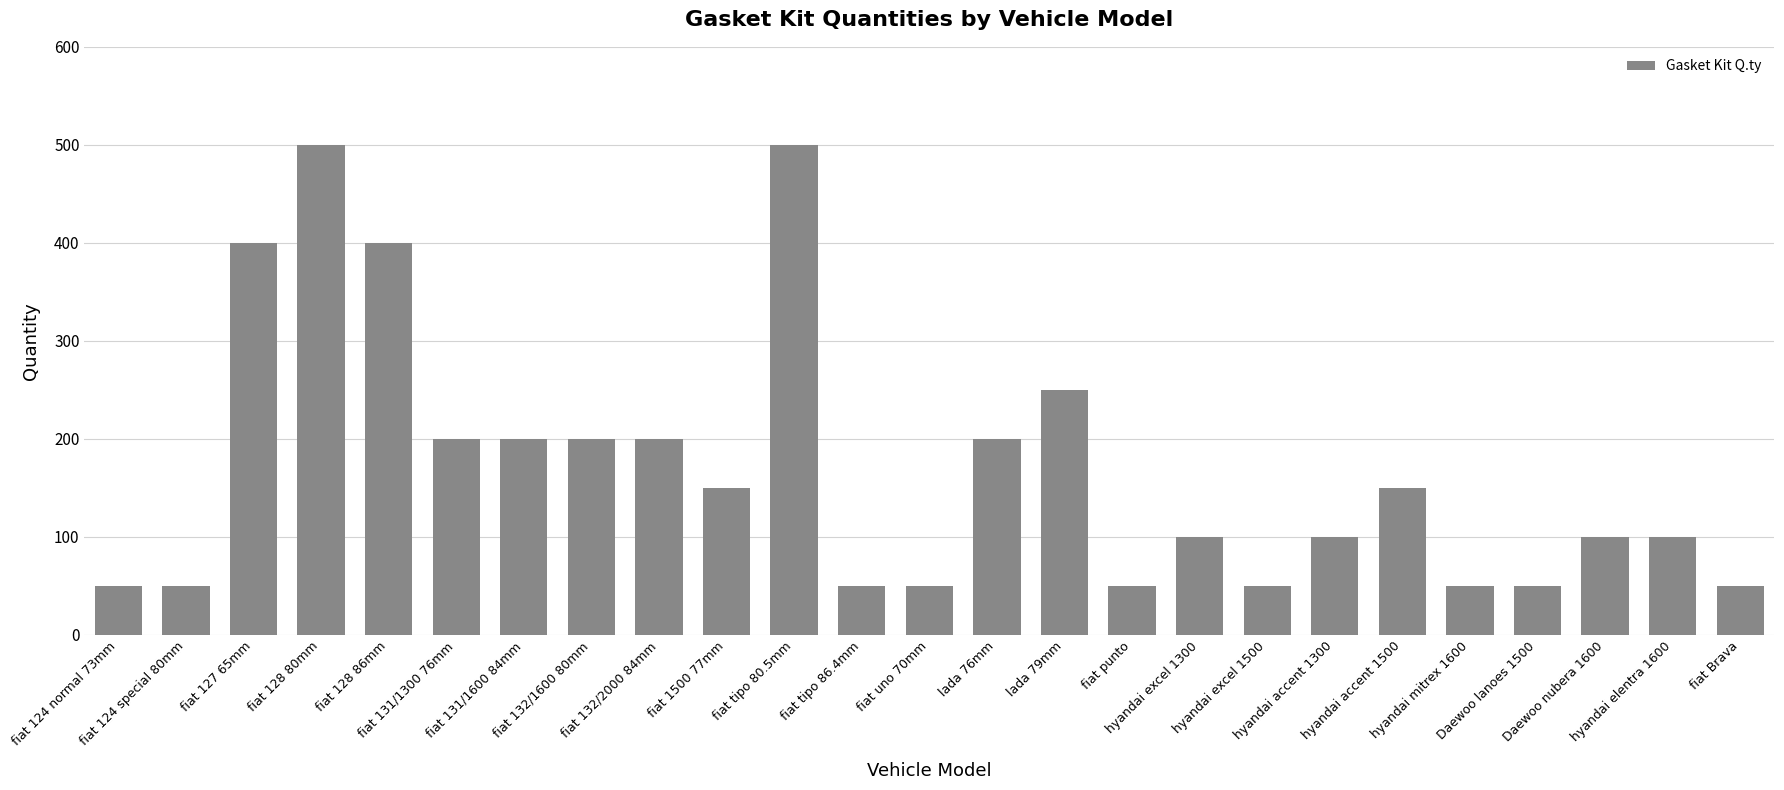

What is the average value?

168